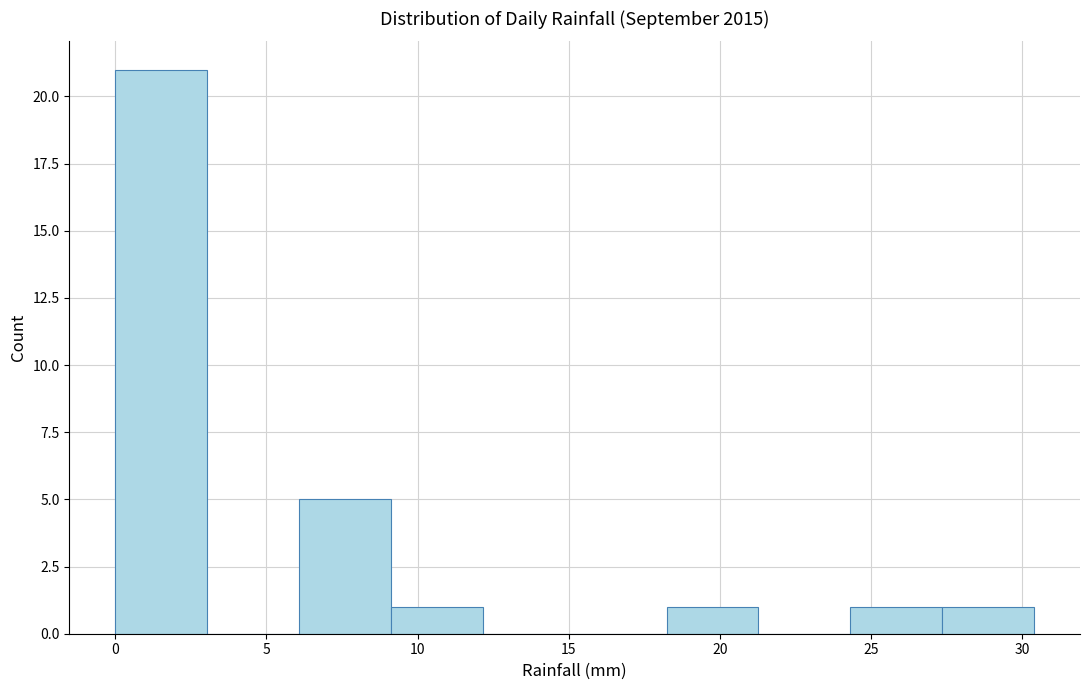

Reading left to right, list every bar in this chart as the range it spans on the x-axis followed by its height. Neither the bar edges nor the heights are printed on the chart, so give them approximately, as read against the axes.

0.0 to 3.0: 21
3.0 to 6.0: 0
6.0 to 9.0: 5
9.0 to 12.0: 1
12.0 to 15.0: 0
15.0 to 18.0: 0
18.0 to 21.5: 1
21.5 to 24.5: 0
24.5 to 27.5: 1
27.5 to 30.5: 1